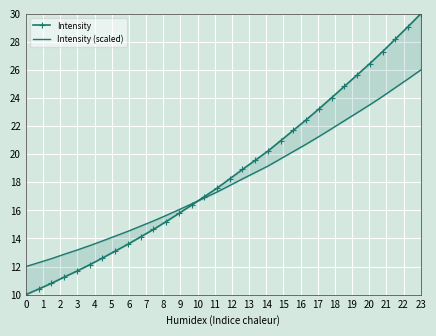

At how many categories does at least one series exceed 15?

22